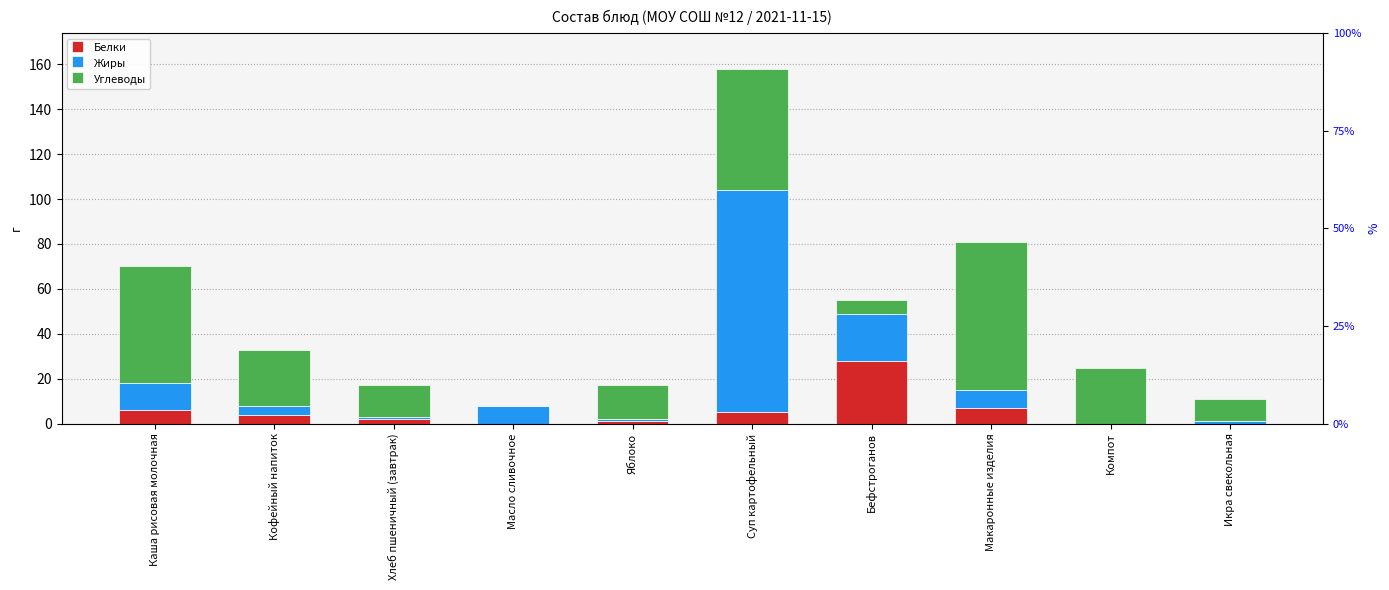

How many positive values does the Углеводы series have?

9